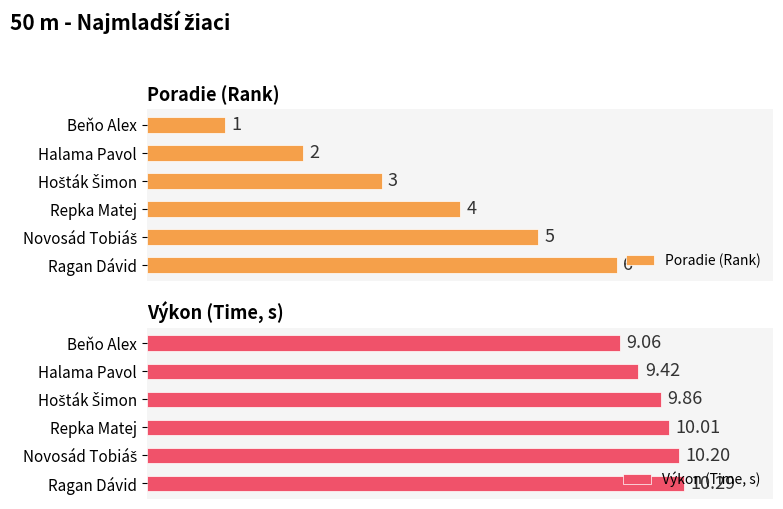

What is the total value across all series at Ragan Dávid?

16.3